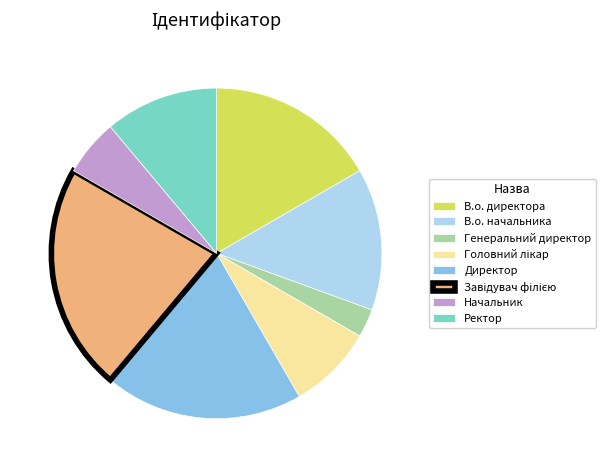

Is the sum of Начальник and Ректор greater than half?

No